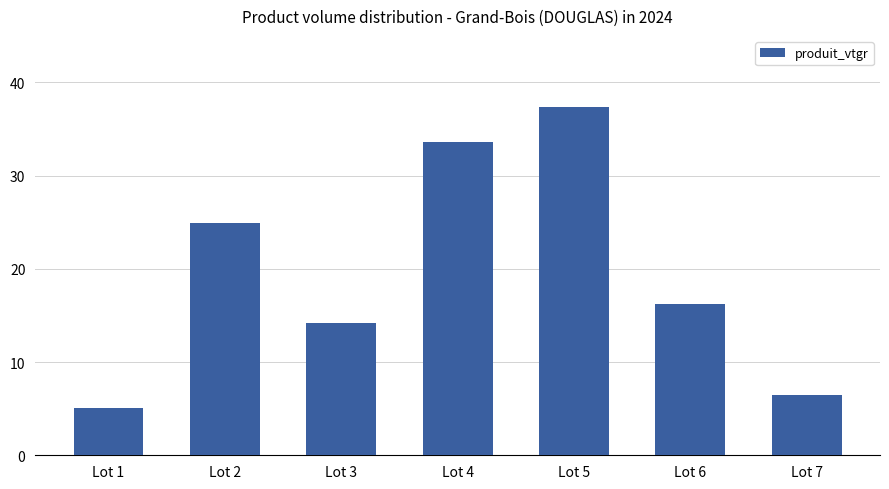

Where does the data first go above 16?

Lot 2